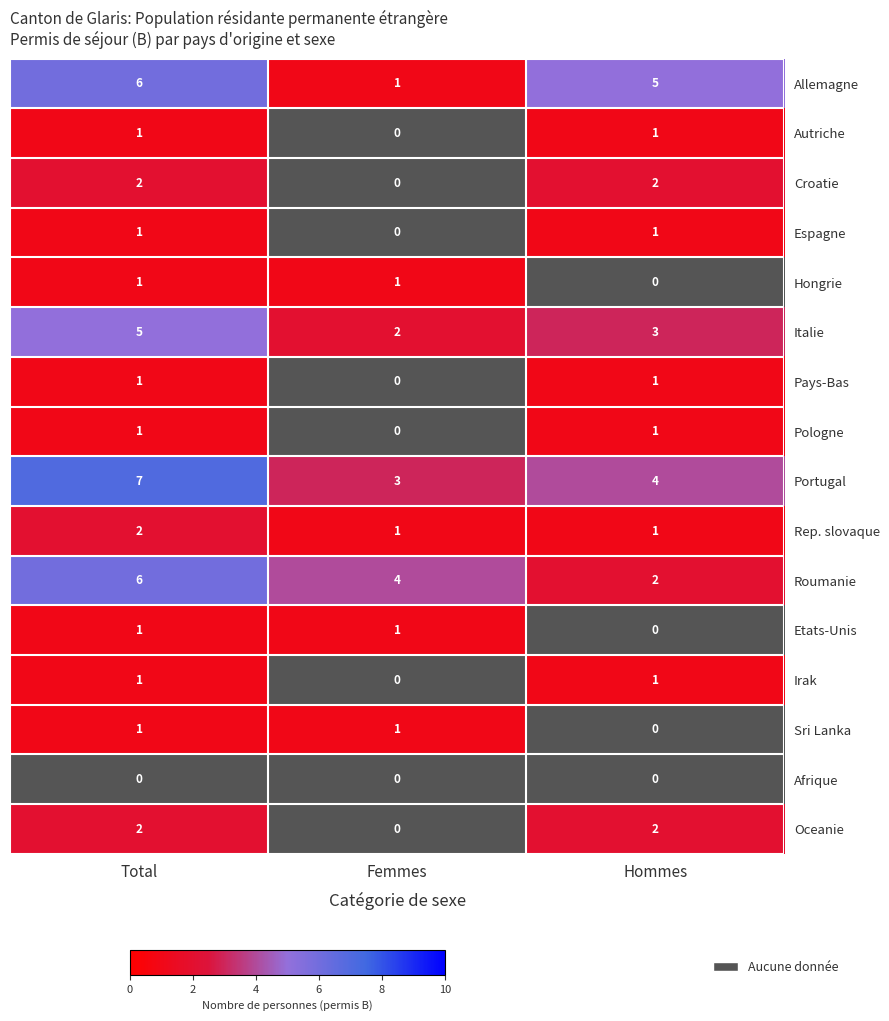

Which has a higher value, Total or Femmes?

Total